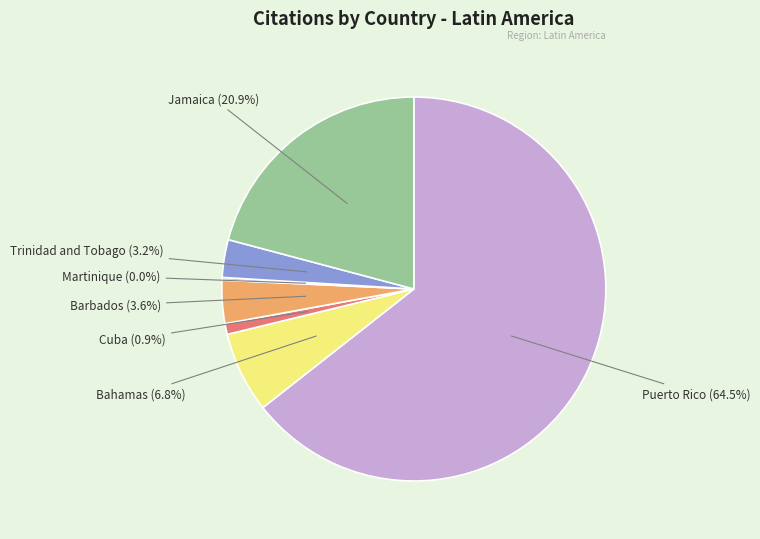

To the nearest percent, what is the average slice percentage?

14%